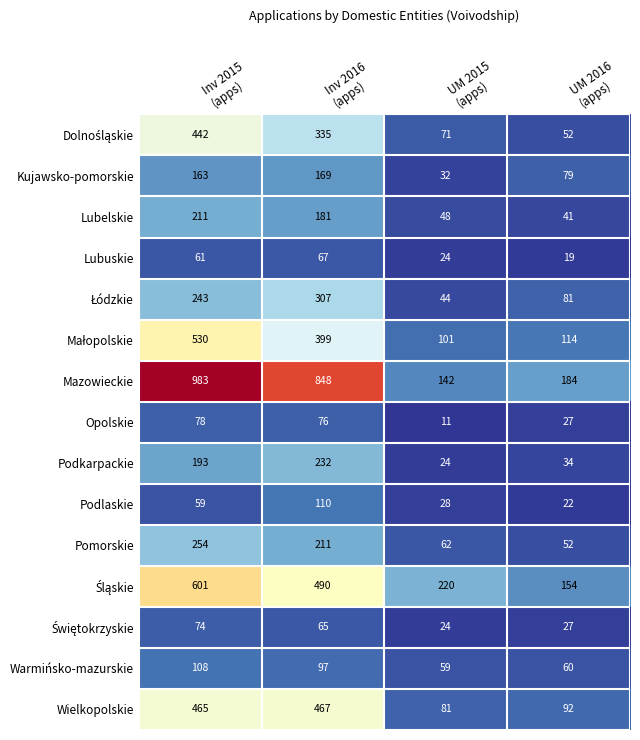

What is the total value across all series at UM 2015
(apps)?

971